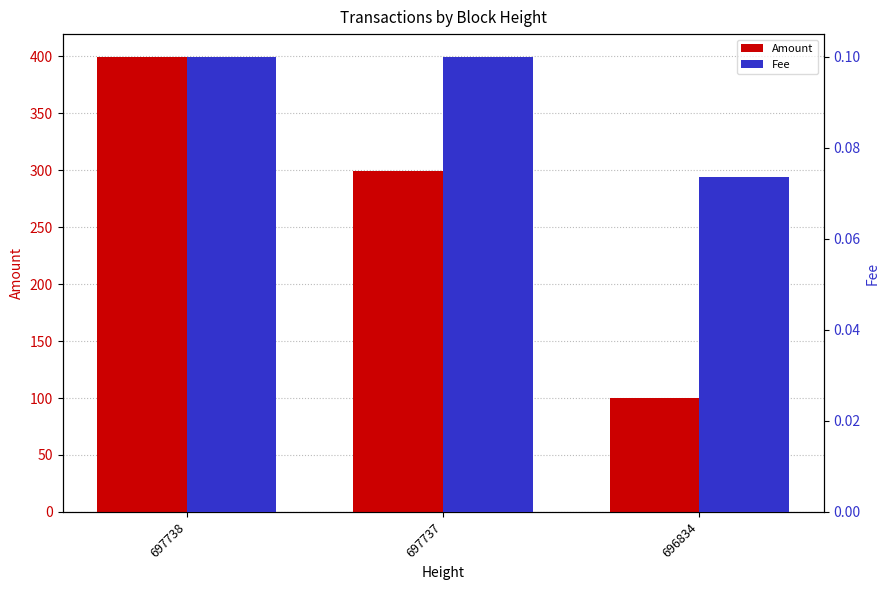

The value of Fee at 696834 is 0.0. True or false?

False